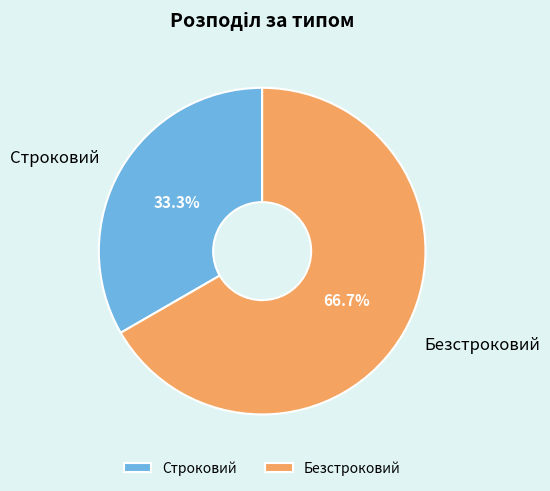

How much of the chart is everything except Строковий?

66.7%